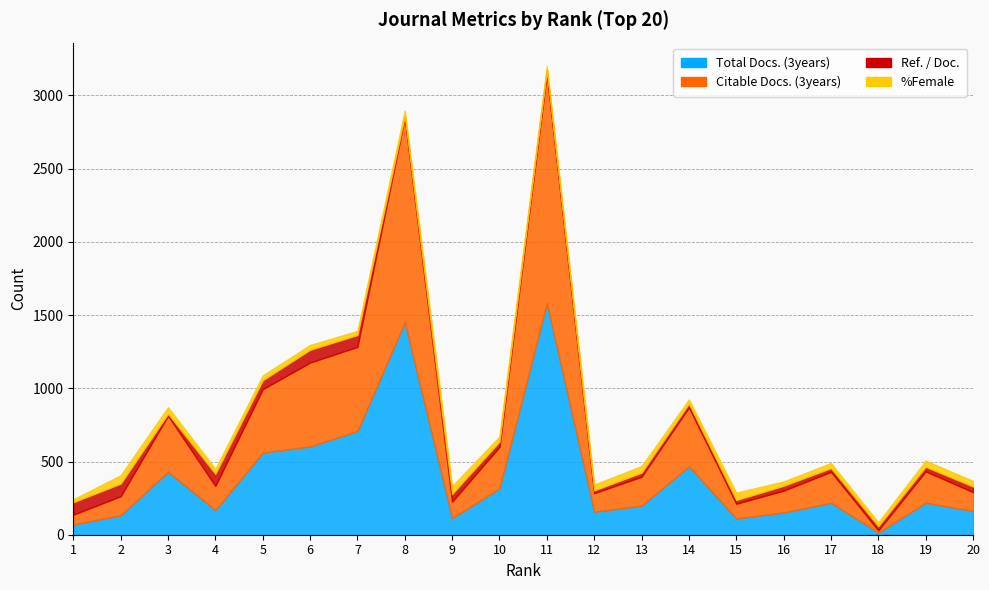

What is the approximate value of Citable Docs. (3years) at 19?

215